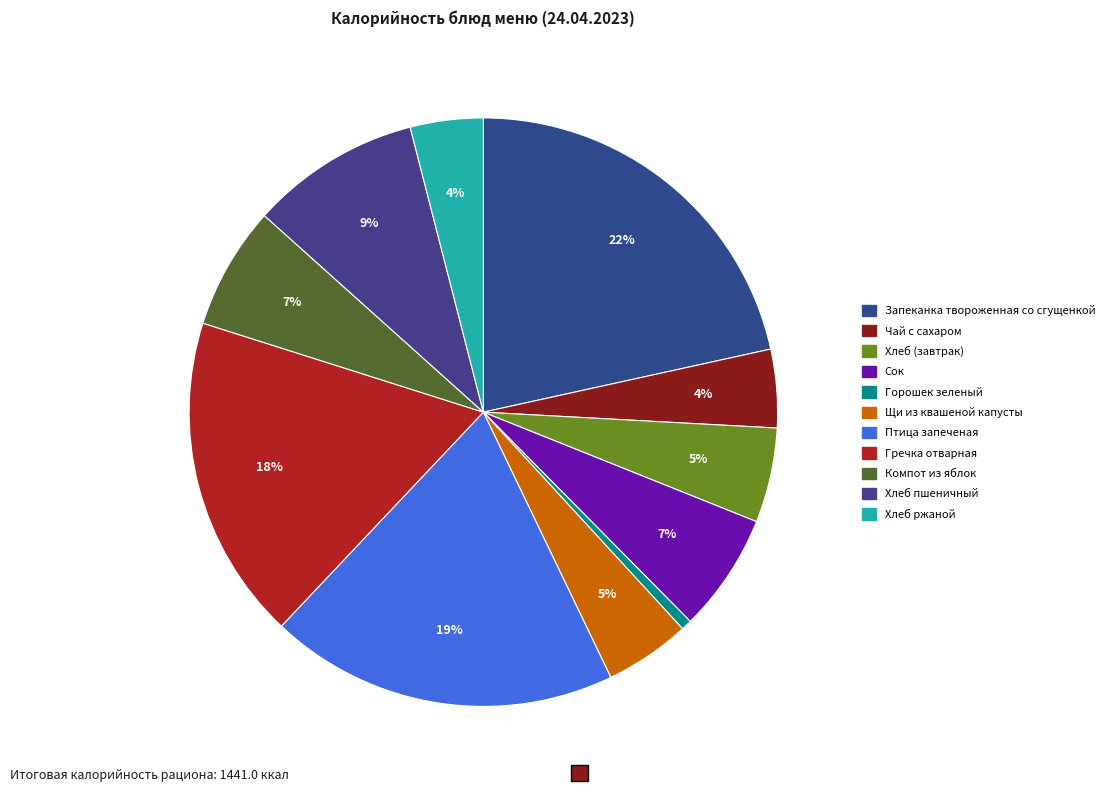

Which slice is the largest?

Запеканка твороженная со сгущенкой